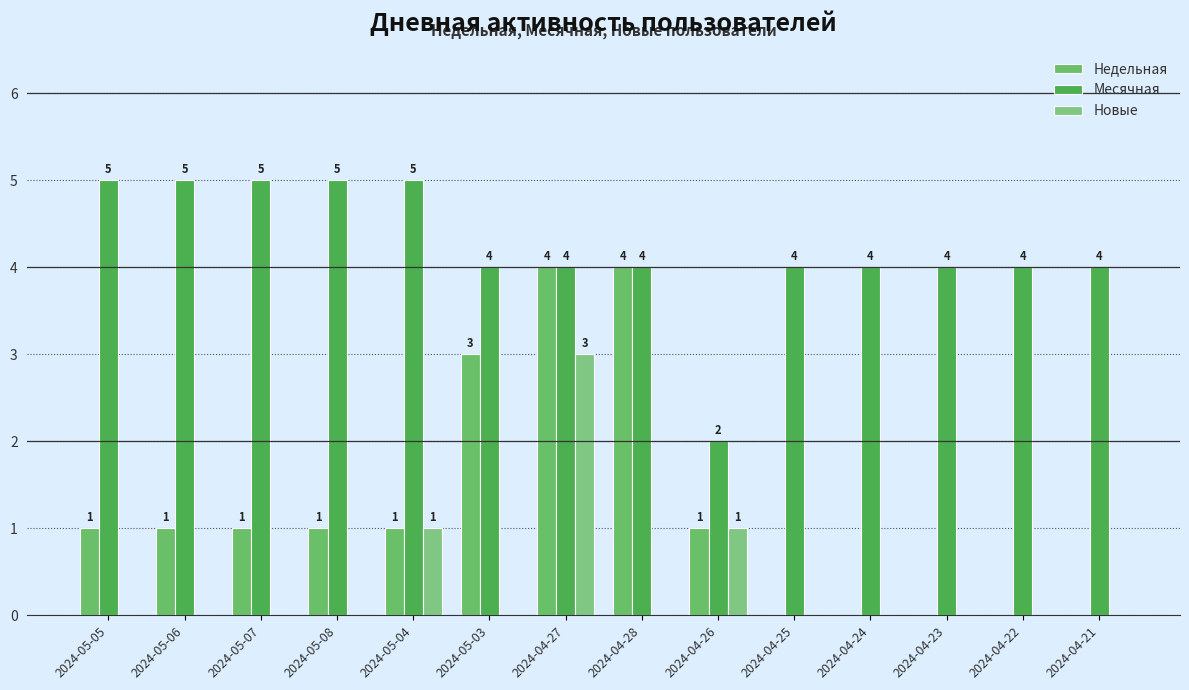

Which series has the largest range (max minus min)?

Недельная